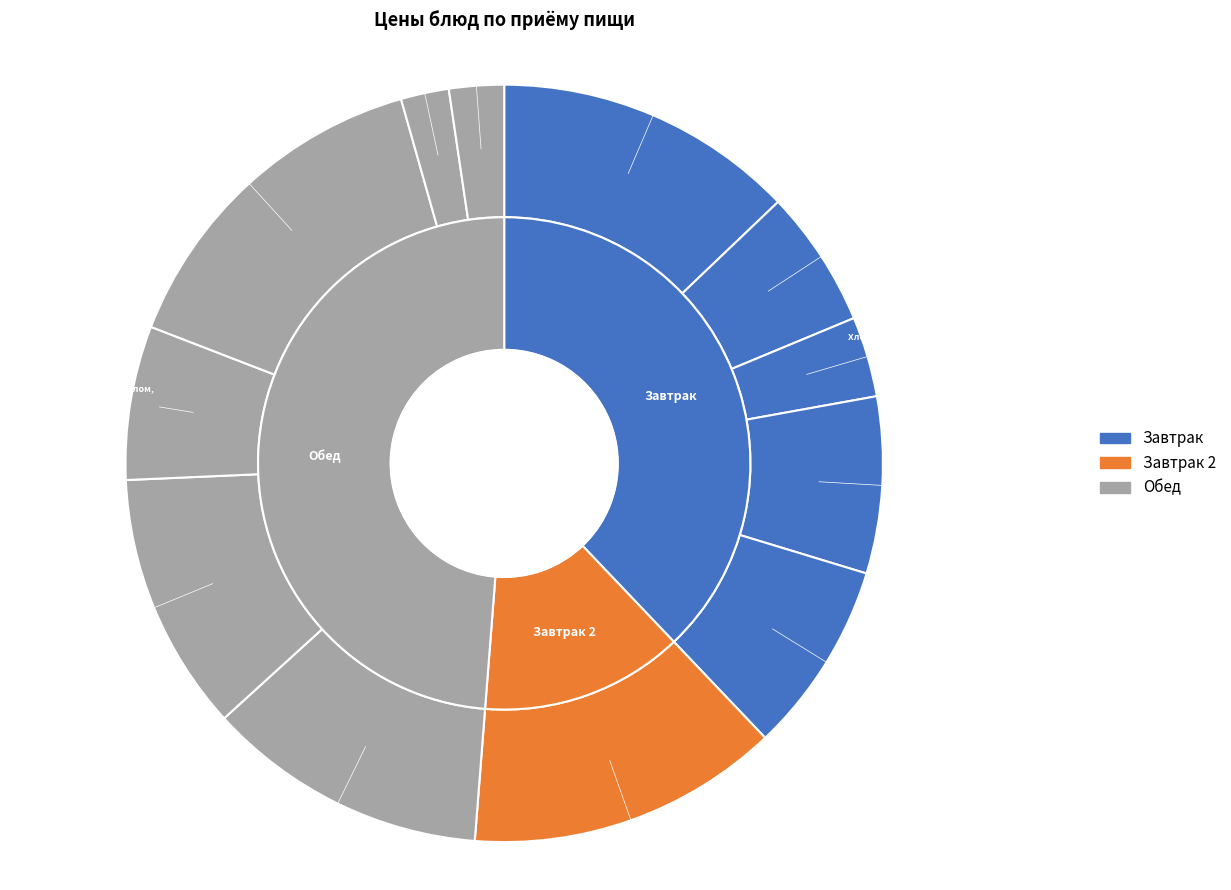

To the nearest percent, what is the difference between the largest and smallest slice percentages?

13%